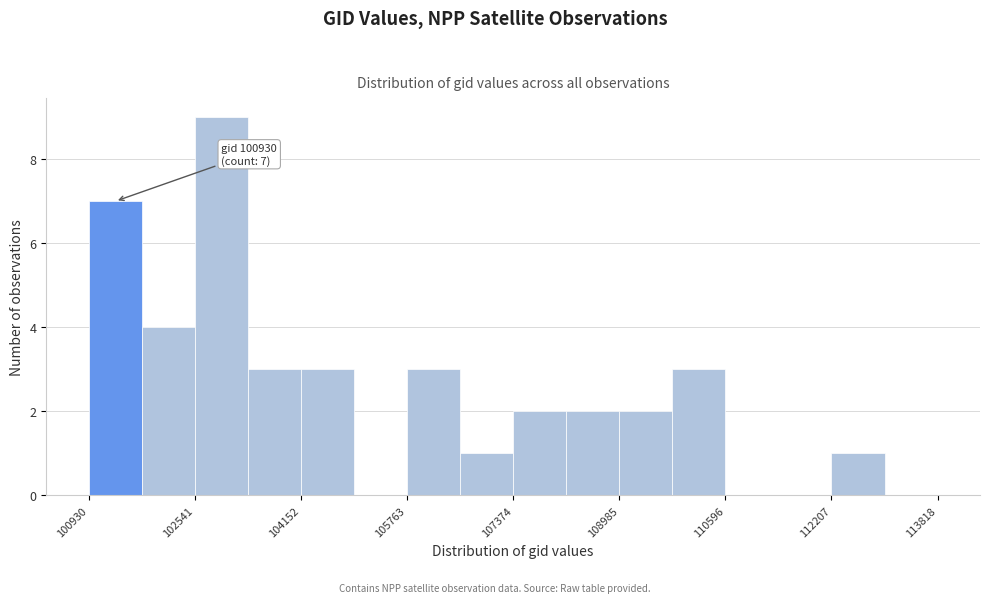

Over which range of the x-axis is the bar tallest?

102600 to 103400